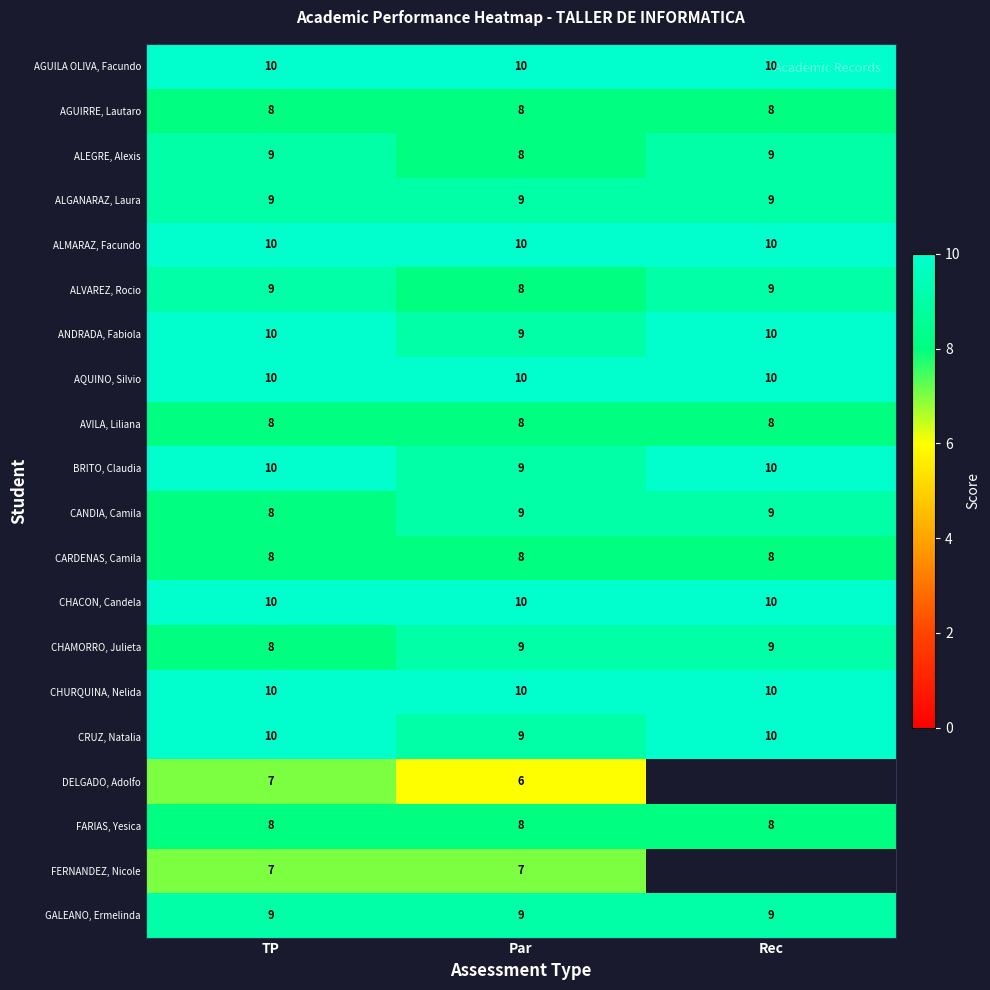

At which category is the sum across all series the highest?

TP